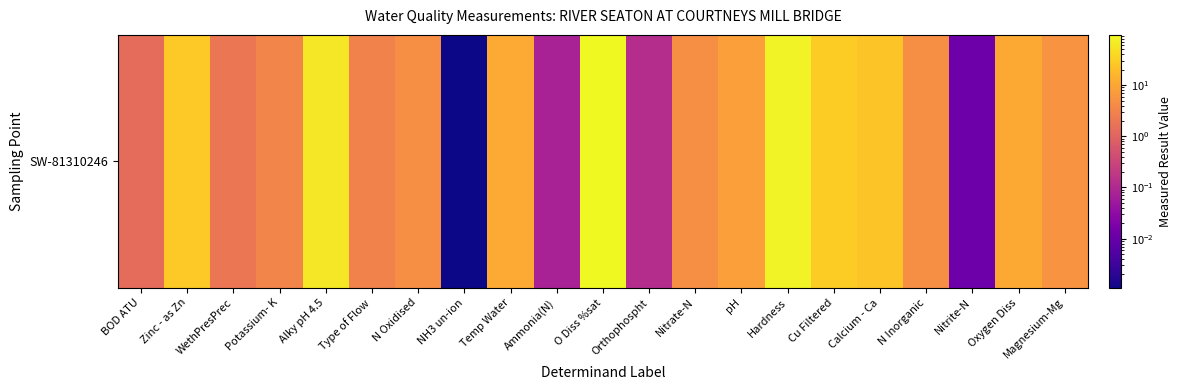

Which label corresponds to the smallest value in the chart?

NH3 un-ion